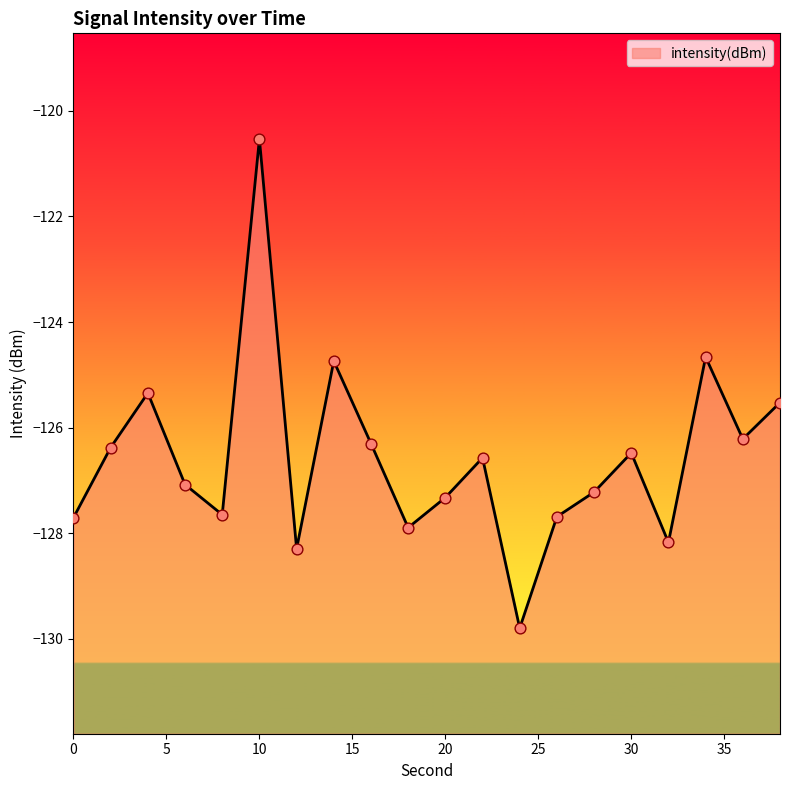

What is the change in value from 26 to 34?

+3.0